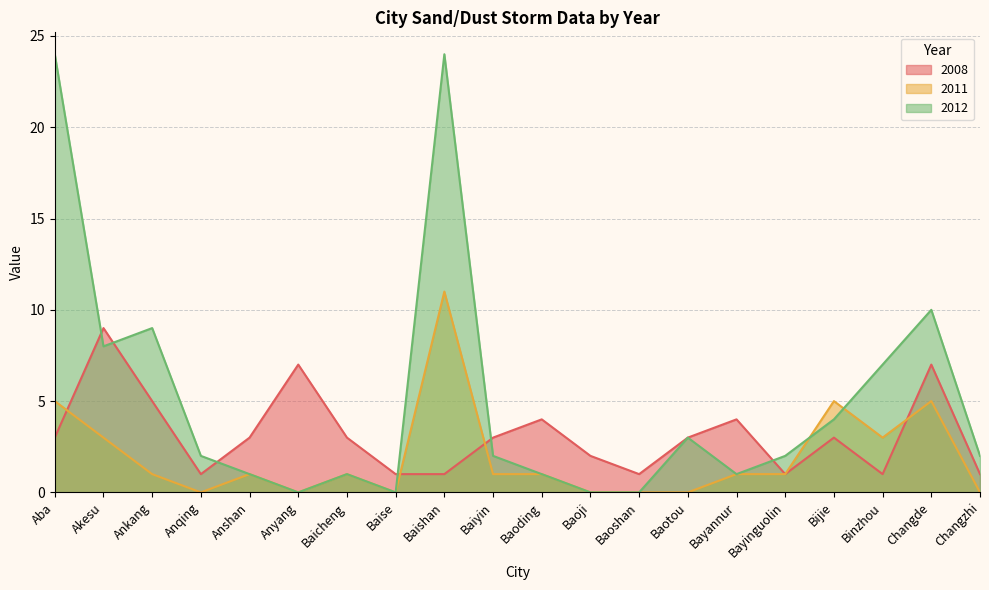

Between Anqing and Bayinguolin, which series saw the biggest shift?

2011